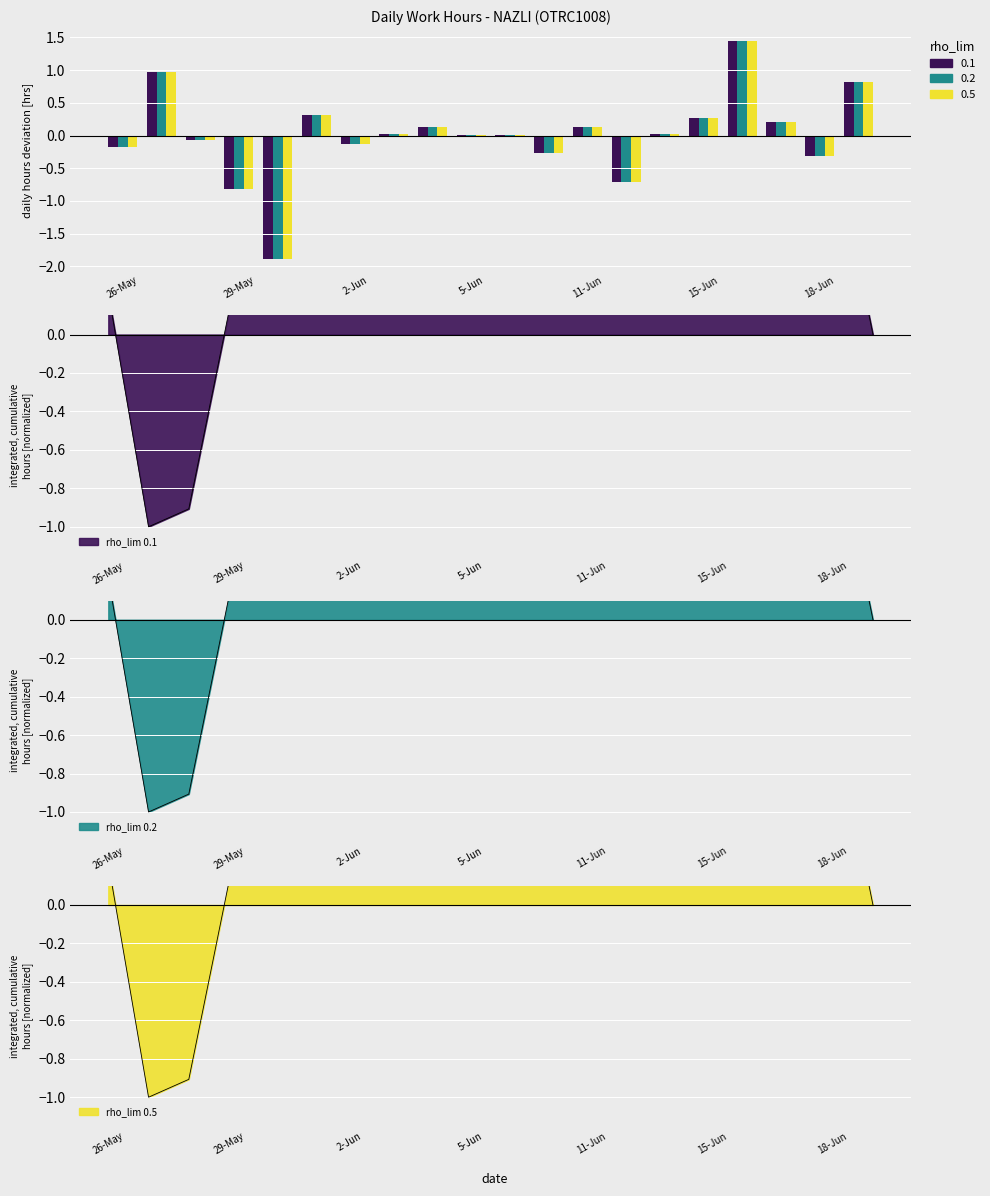

What is the value of the Low (rho_lim 0.1) bar at the 20th from the left?

0.8